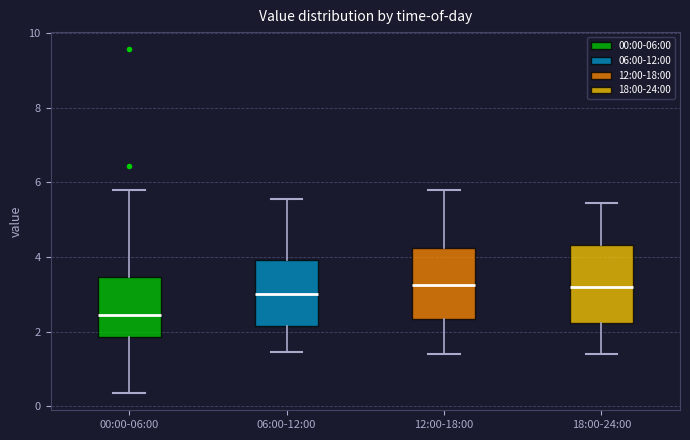

Reading left to right, read every box against the y-axis: the position of its median line, the range the box covers, and the ends of its whiskers. The values are not printed on the chart, so give them approximately, as read against the axis.

00:00-06:00: median 2.4, box 1.8 to 3.4, whiskers 0.4 to 5.8
06:00-12:00: median 3.0, box 2.2 to 4.0, whiskers 1.4 to 5.6
12:00-18:00: median 3.2, box 2.4 to 4.2, whiskers 1.4 to 5.8
18:00-24:00: median 3.2, box 2.2 to 4.4, whiskers 1.4 to 5.4